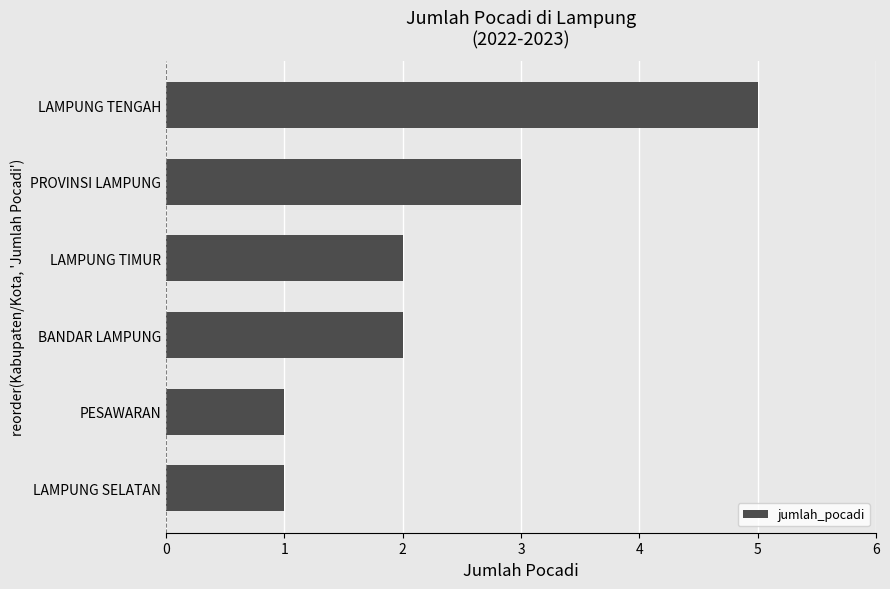

Reading top to bottom, list all the values displayed in this chart.

5	3	2	2	1	1